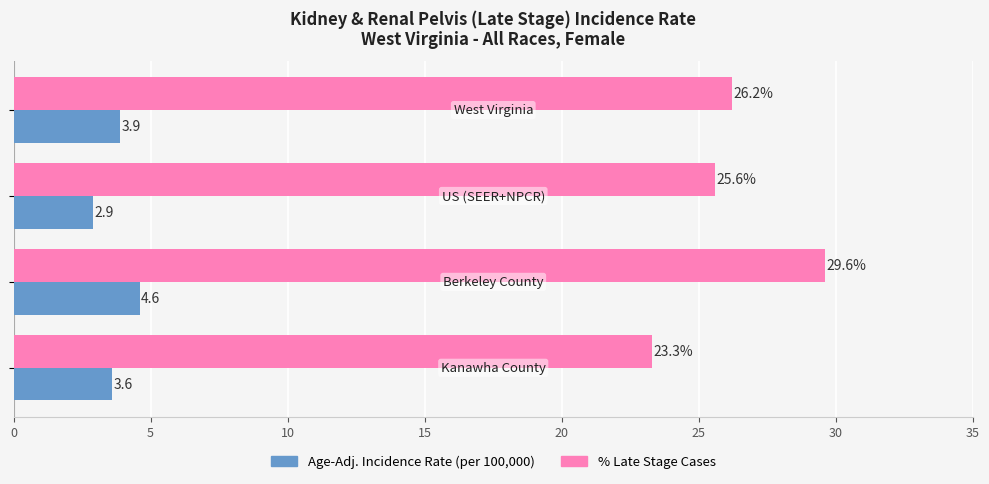

What is the minimum value shown in the chart?

2.9